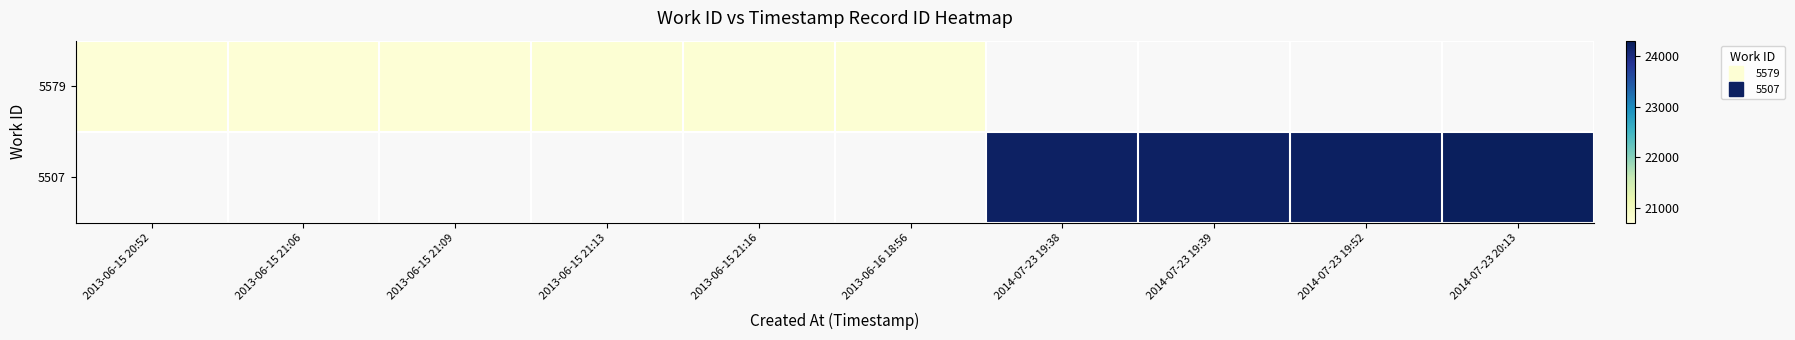

Rank the categories by 5579 value from lowest to highest.

2013-06-15 20:52, 2013-06-15 21:06, 2013-06-15 21:09, 2013-06-15 21:13, 2013-06-15 21:16, 2013-06-16 18:56, 2014-07-23 19:38, 2014-07-23 19:39, 2014-07-23 19:52, 2014-07-23 20:13